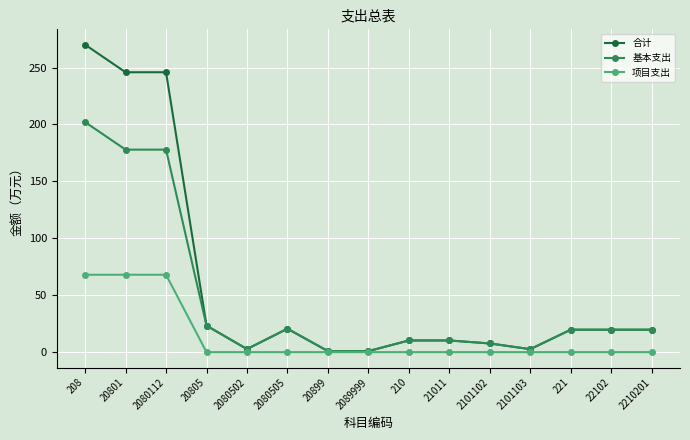

True or false: 基本支出 has more than 0 interior local peaks.

True